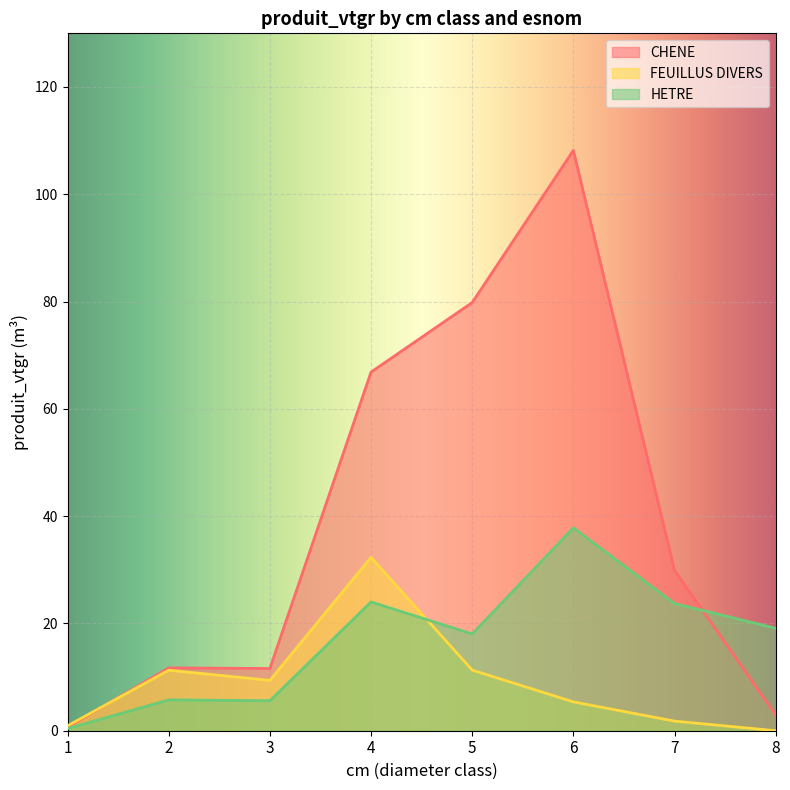

How many categories are shown in the chart?

8